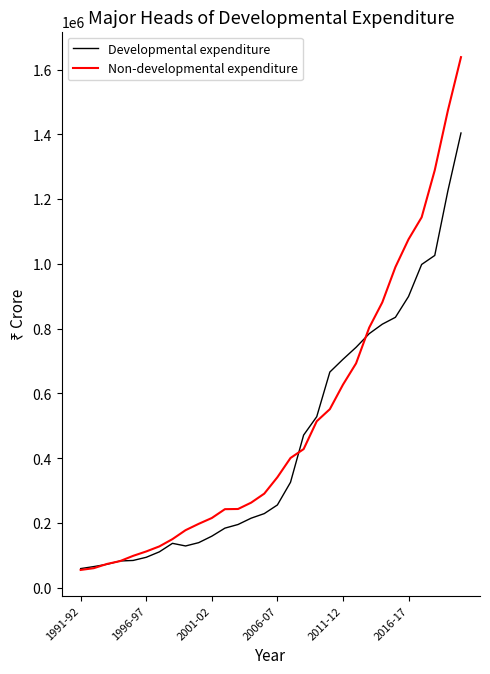

What is the highest value of the Non-developmental expenditure series?

1638198